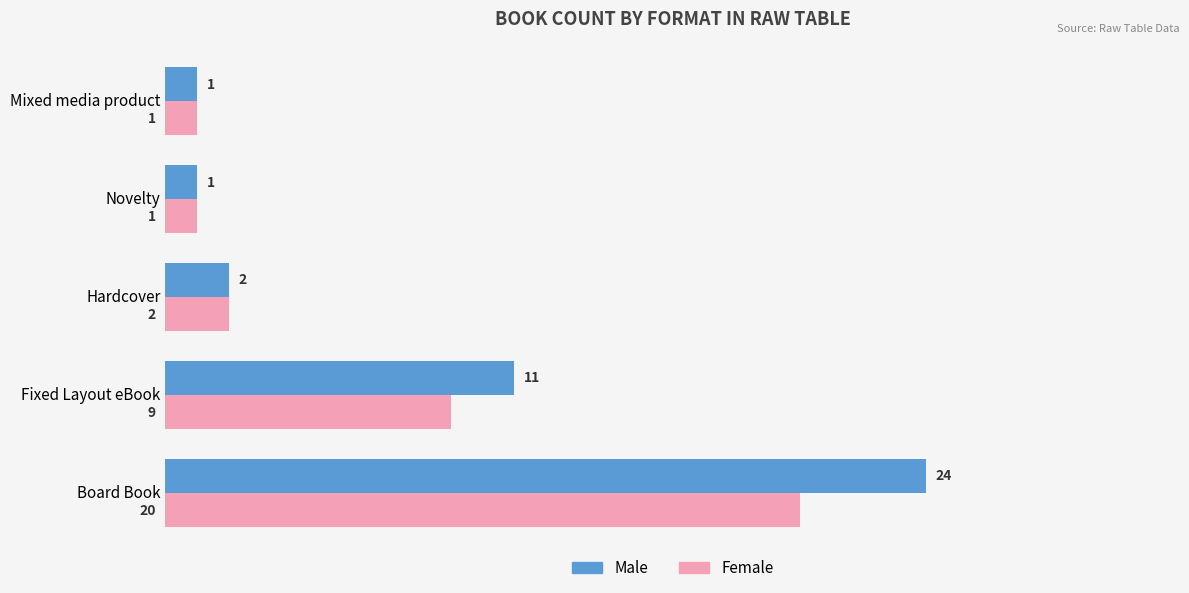

How many values in the Male series are below 2?

2